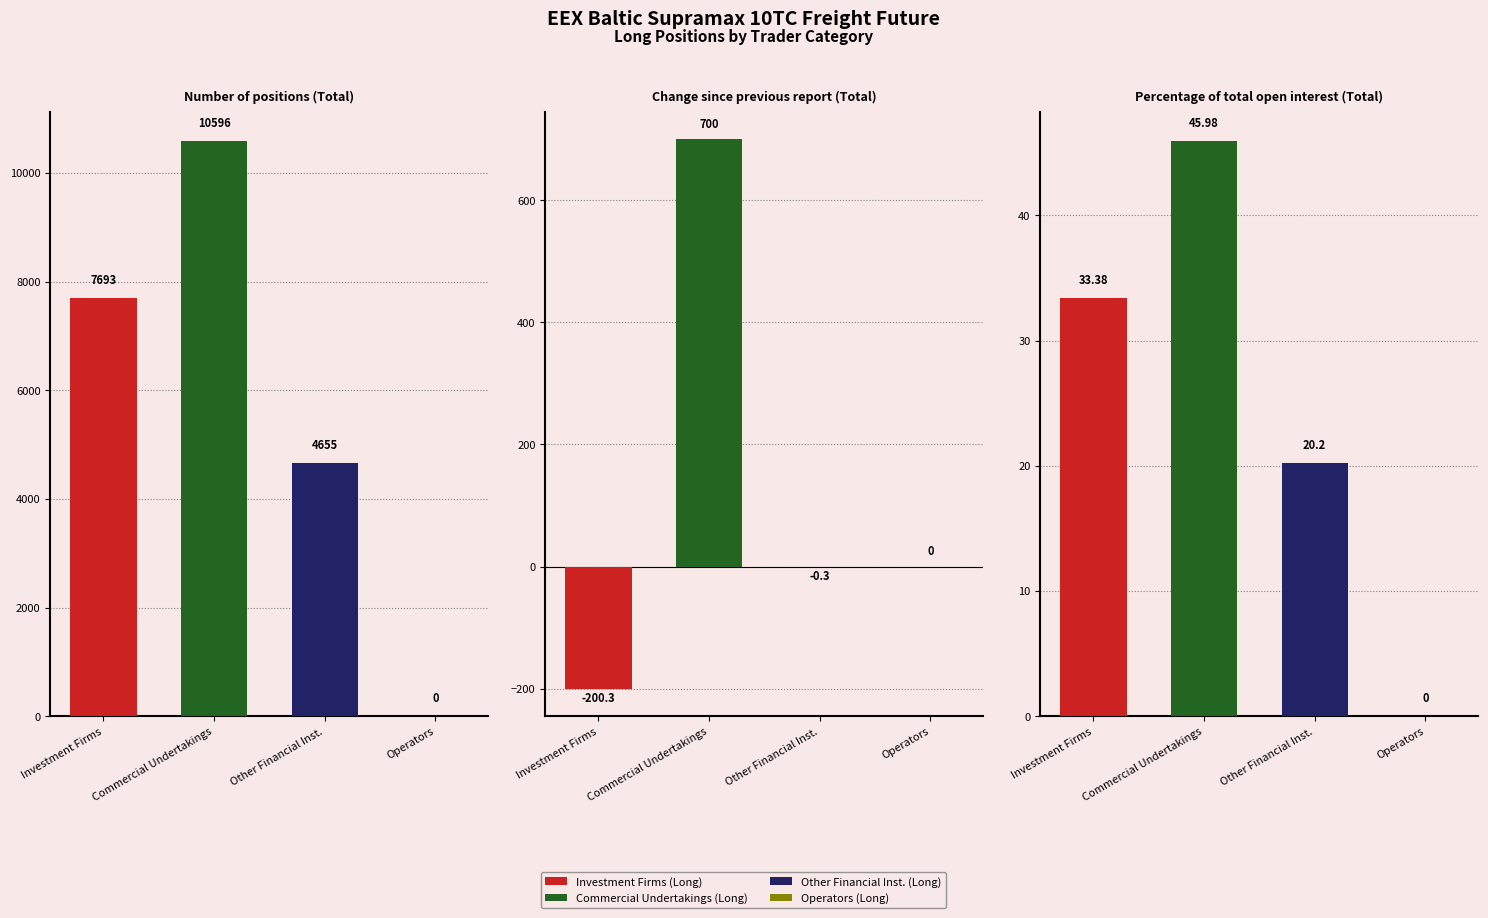

Rank the categories by Commercial Undertakings (Long) value from lowest to highest.

Percentage of total open interest (Total), Change since previous report (Total), Number of positions (Total)